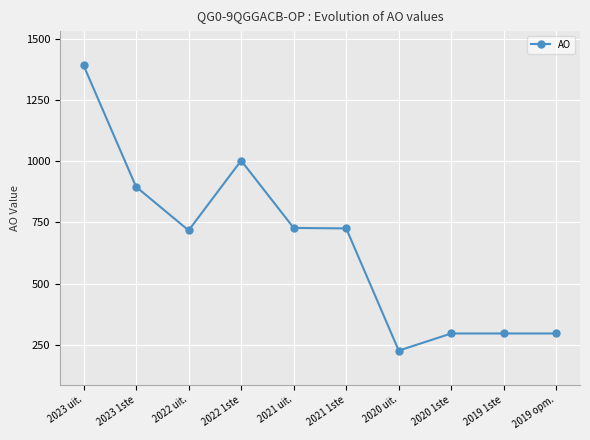

What is the change in value from 2023 uit. to 2022 uit.?

-674